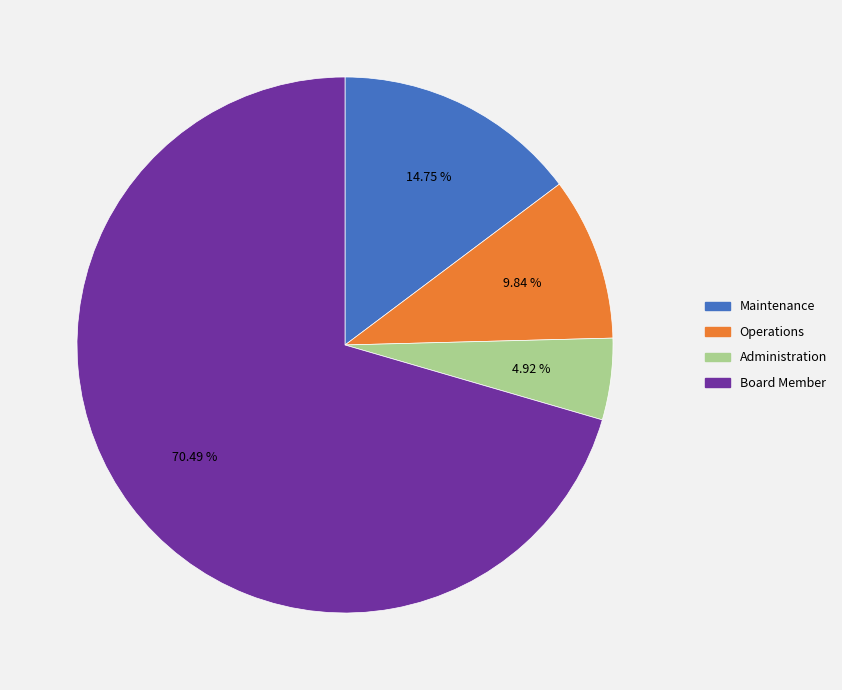

Rank the categories by value from highest to lowest.

Board Member, Maintenance, Operations, Administration